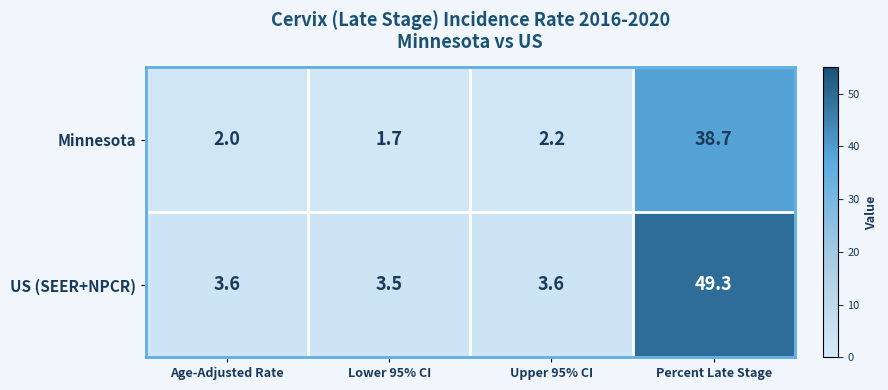

What is the spread (max minus min) of values at Age-Adjusted Rate?

1.6